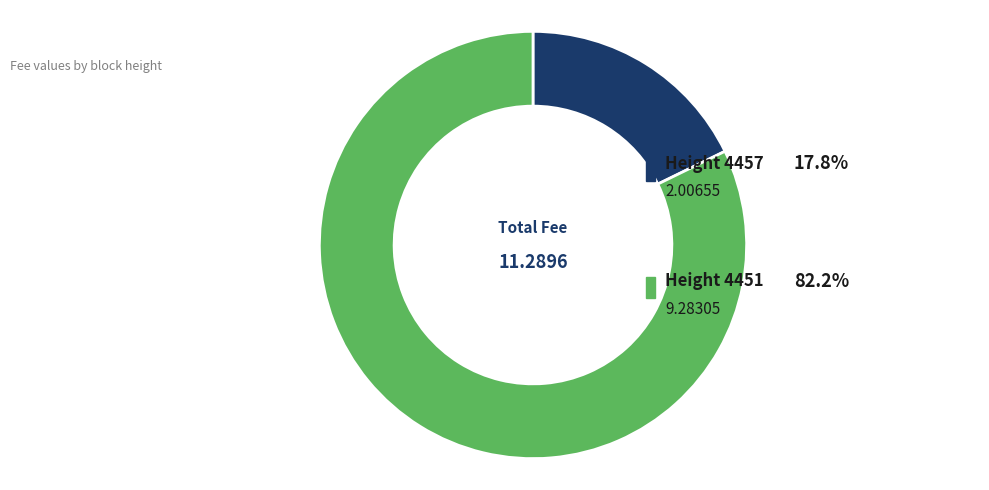

Is it true that 4457 is 3% of the pie?

False